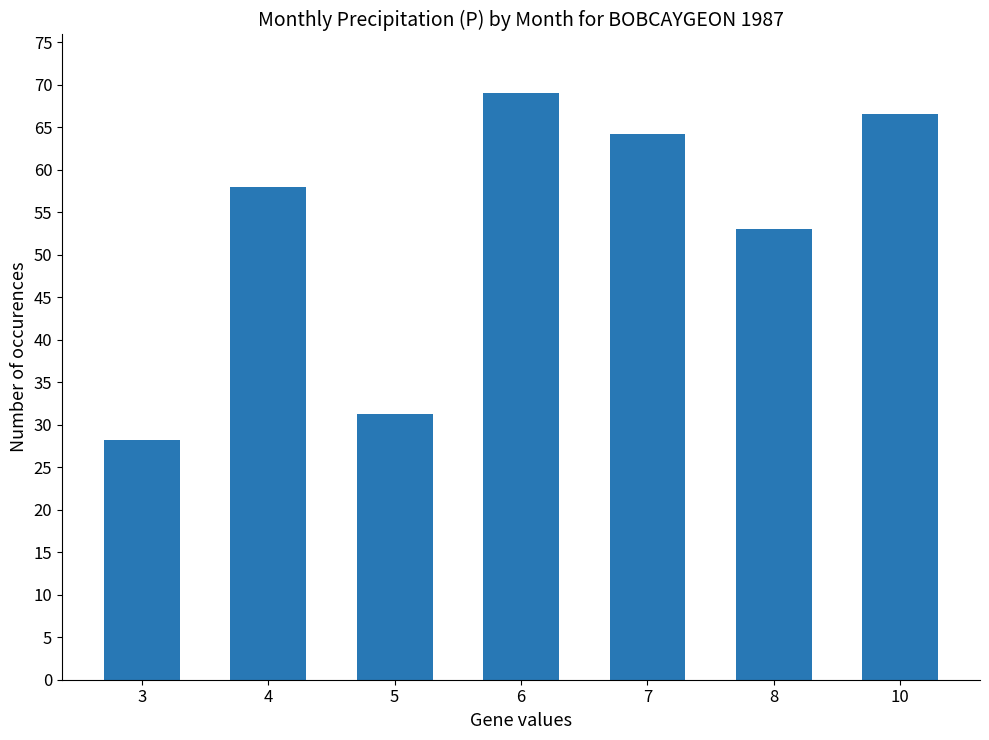

The chart shows a value of 74.2 at 8. True or false?

False